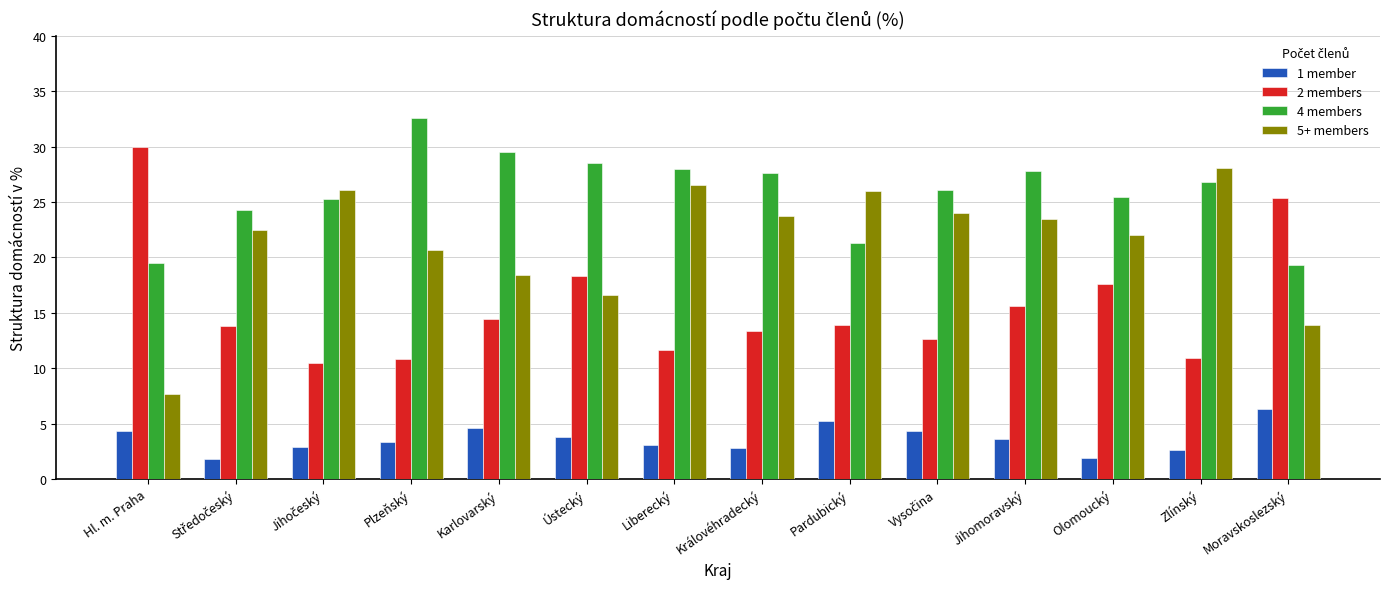

What is the difference between the 1 member values at Zlínský and Pardubický?

2.6